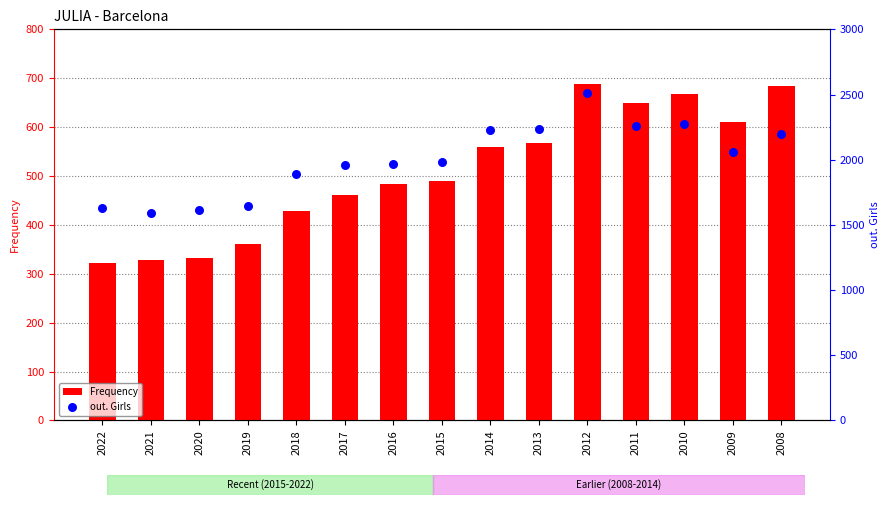

Which series has the largest total across all categories?

out. Girls